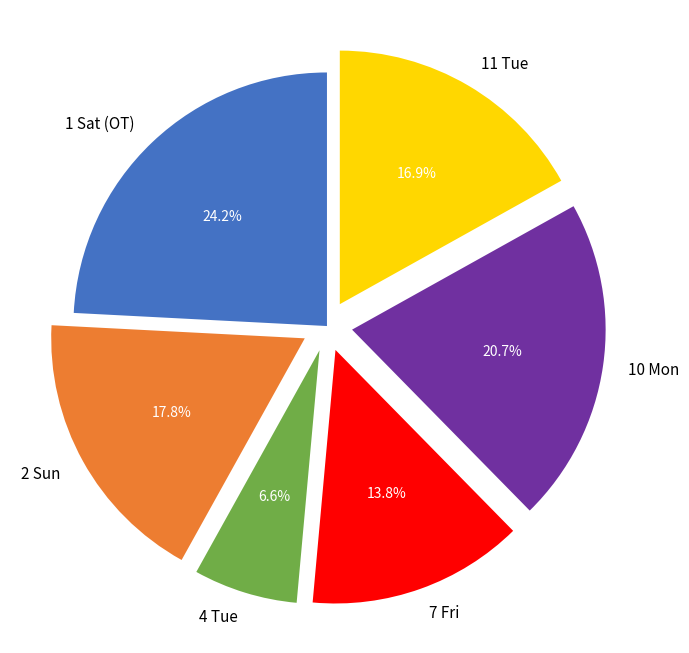

Is the sum of 4 Tue and 2 Sun greater than half?

No